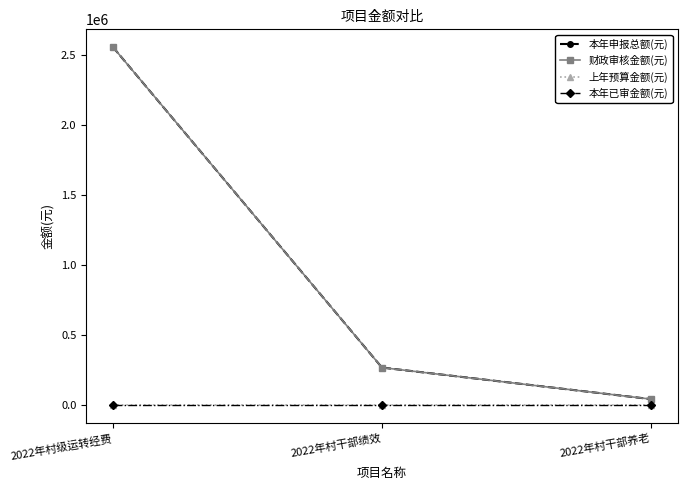

What is the total value across all series at 2022年村级运转经费?

5104000